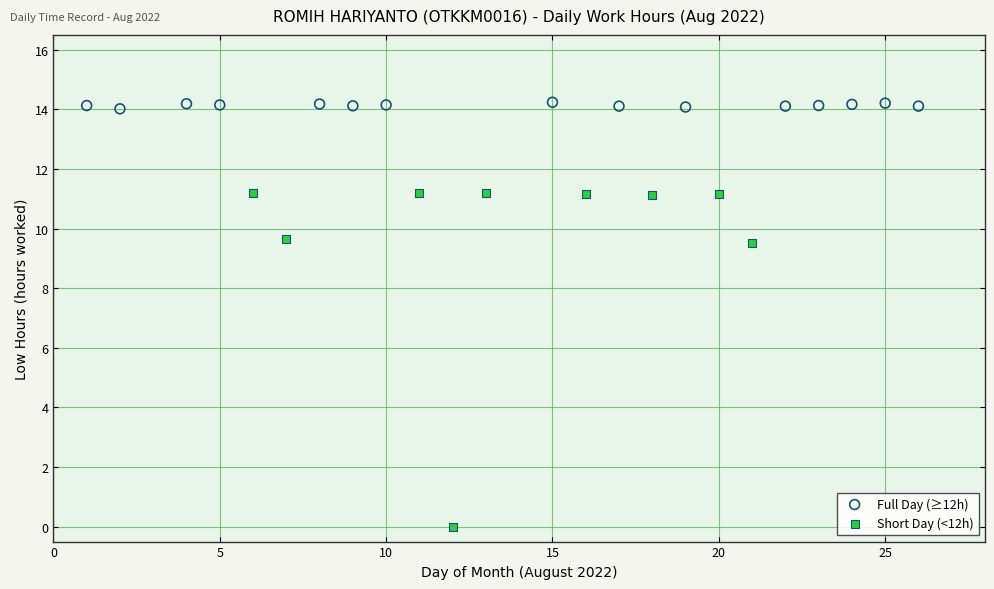

Which series reaches the minimum Y coordinate?

Short Day (<12h)